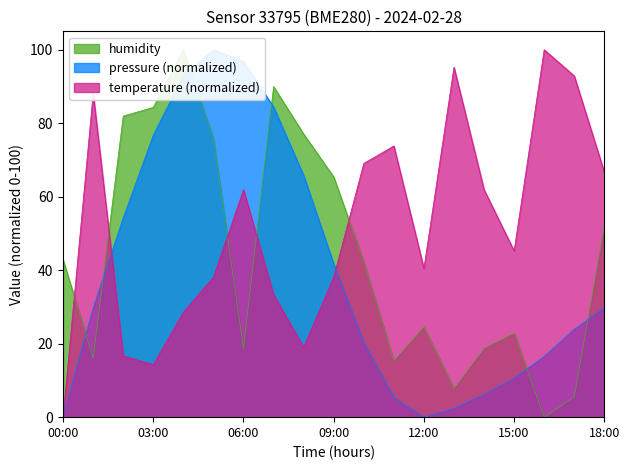

Which series changed the most between 14:00 and 17:00?

temperature